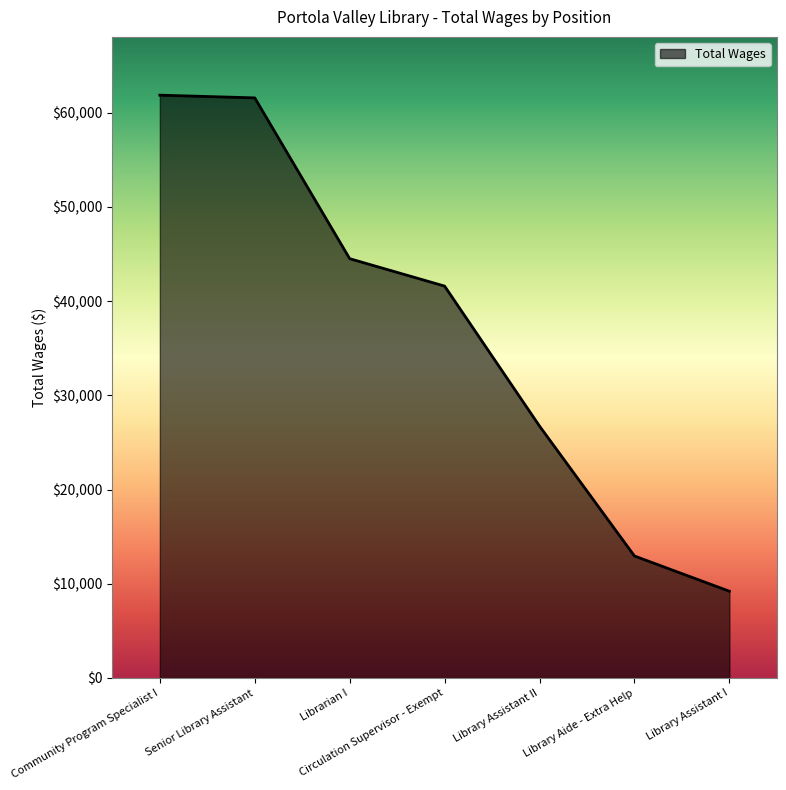

Reading left to right, extract all data points from this chart.

61854	61567	44501	41592	26733	12947	9207